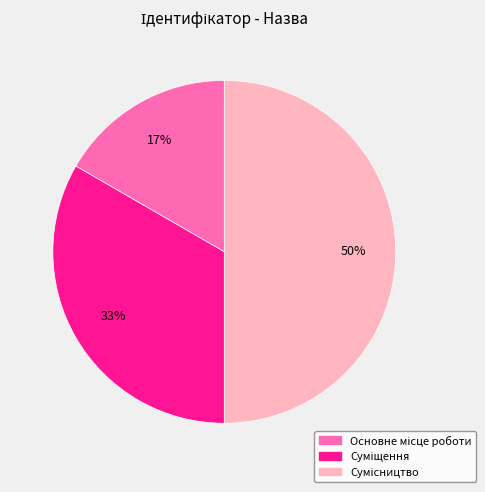

To the nearest percent, what is the average slice percentage?

33%